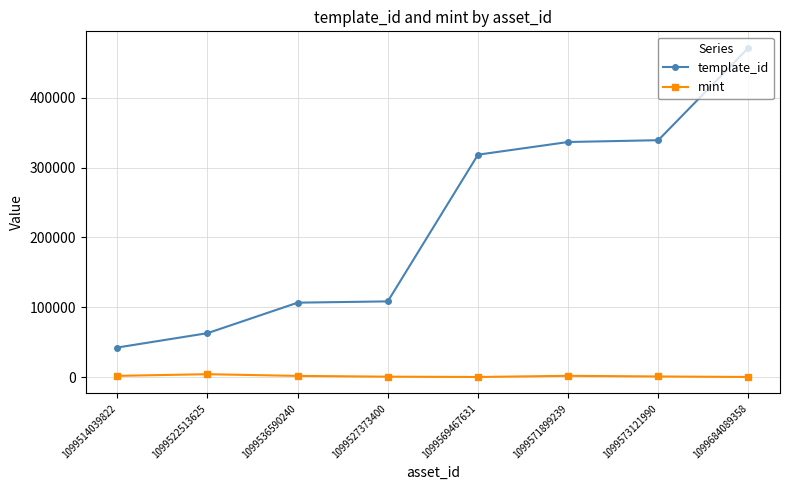

The mint series shows 249 at 1099684089358. True or false?

True